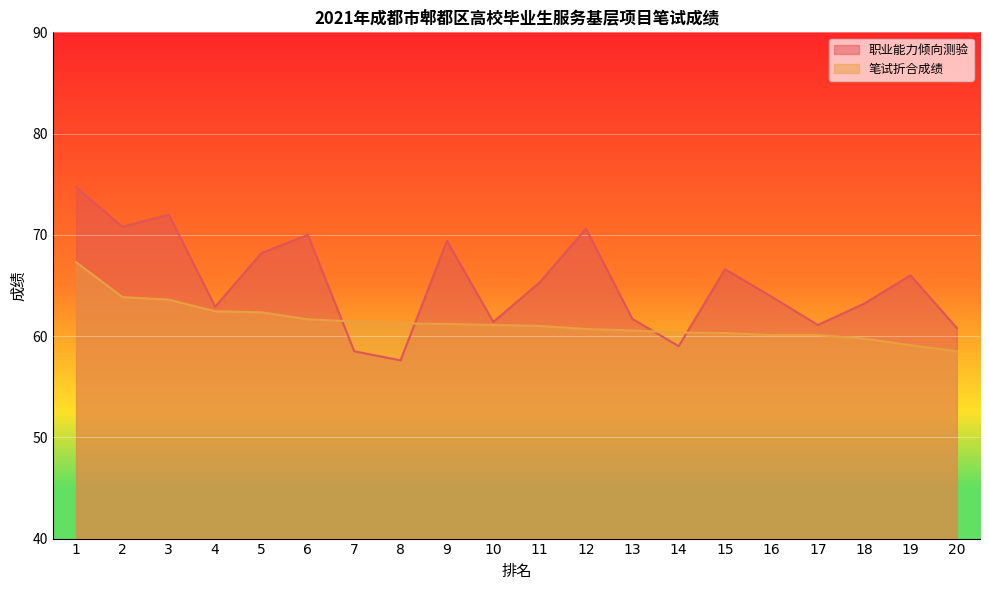

Does the chart display data point markers on the line(s)?

No